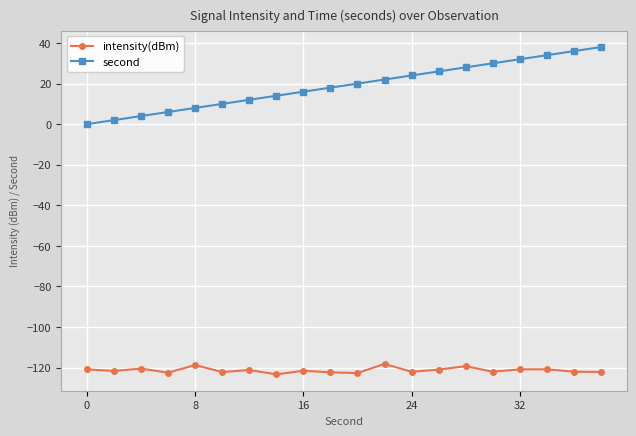

True or false: intensity(dBm) and second cross at least once.

False